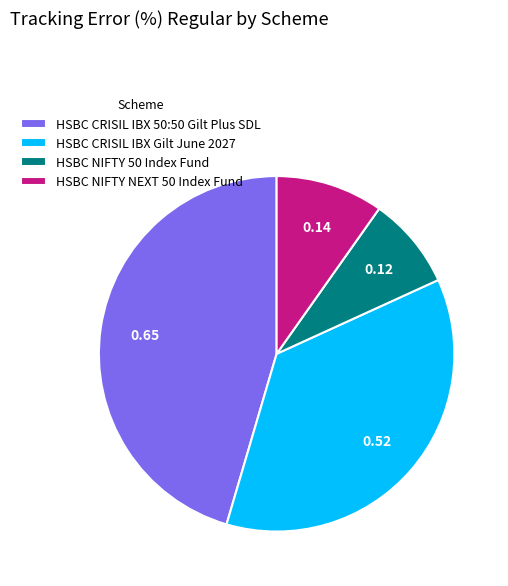

Rank the categories by value from highest to lowest.

HSBC CRISIL IBX 50:50 Gilt Plus SDL, HSBC CRISIL IBX Gilt June 2027, HSBC NIFTY NEXT 50 Index Fund, HSBC NIFTY 50 Index Fund